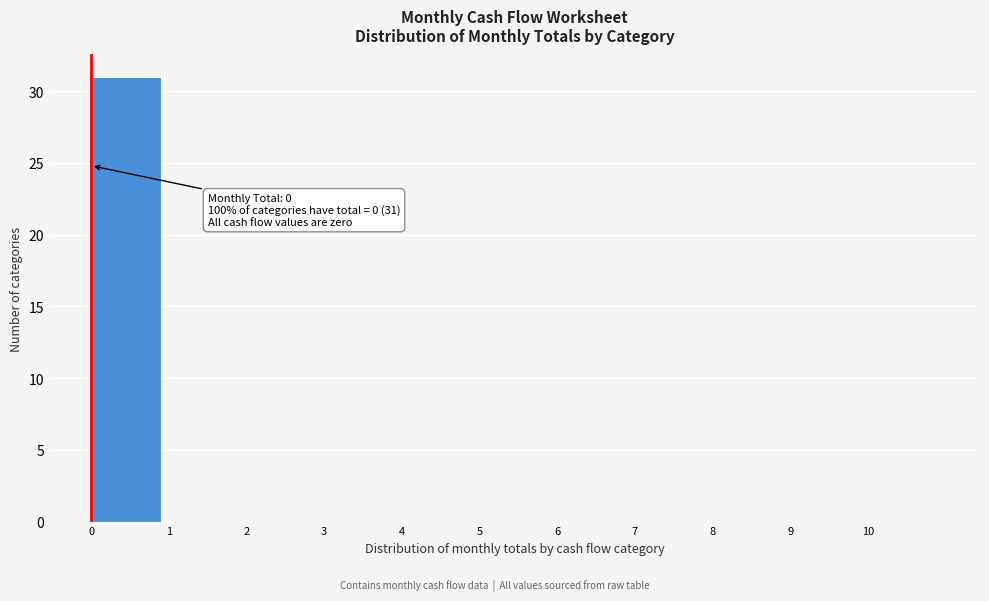

Over which range of the x-axis is the bar tallest?

0 to 1